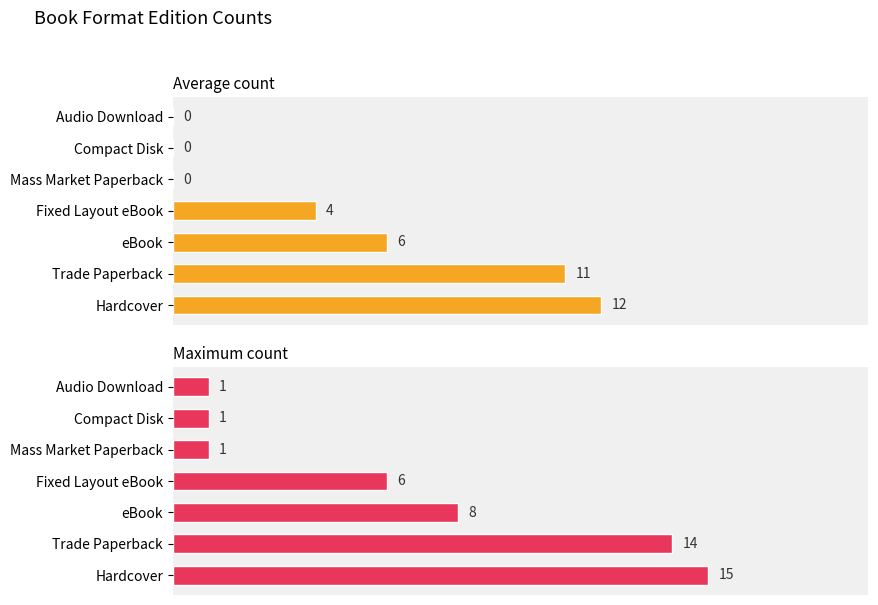

How many bars are there in total?

14